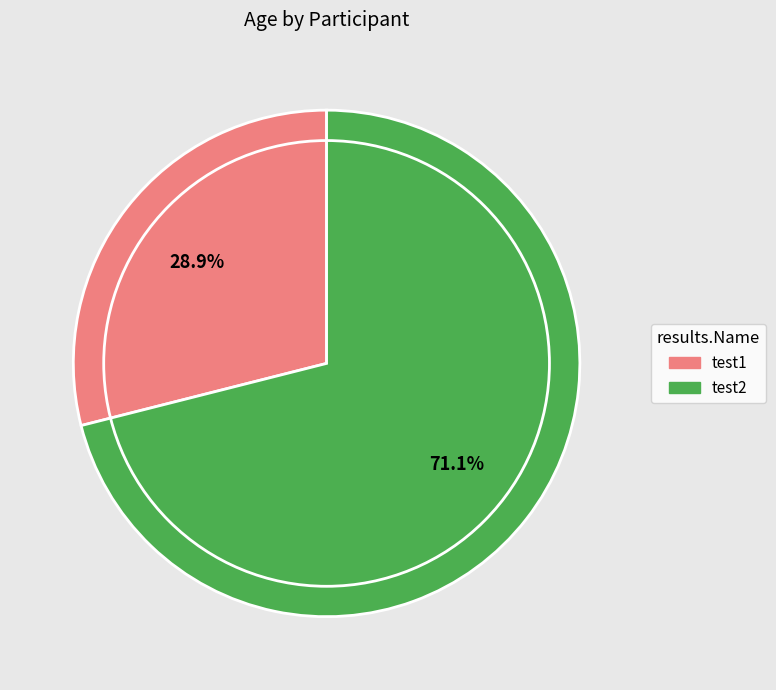

To the nearest percent, what percentage of the pie is test2?

71%